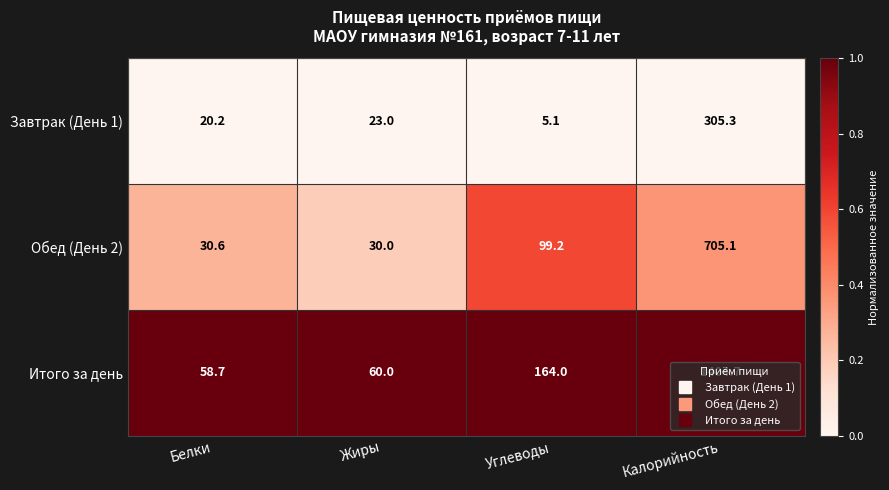

Which series has the widest spread of values?

Итого за день